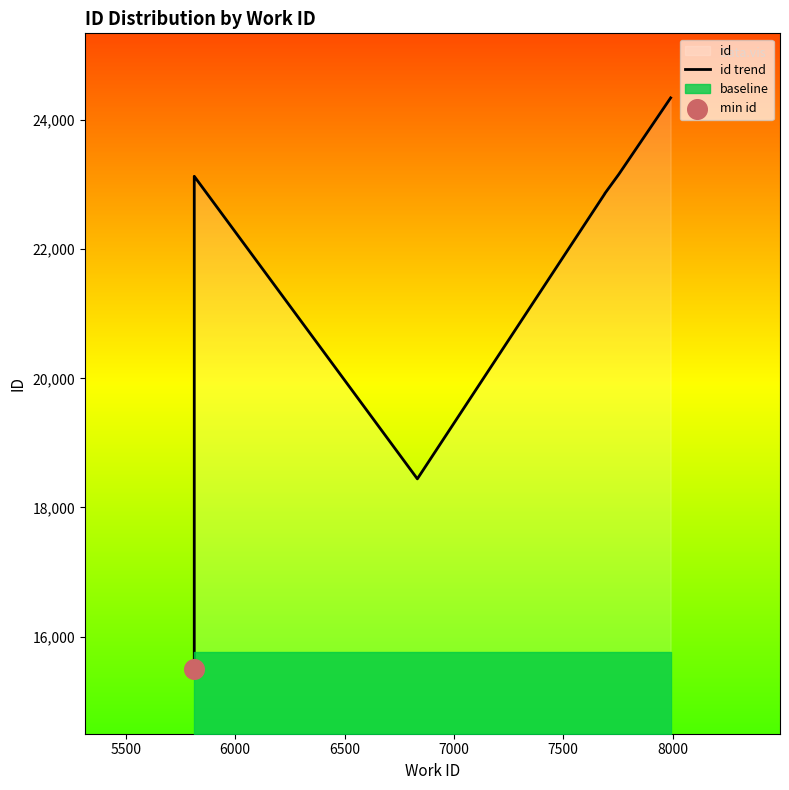

Between 6500 and 5500, which is larger?

6500